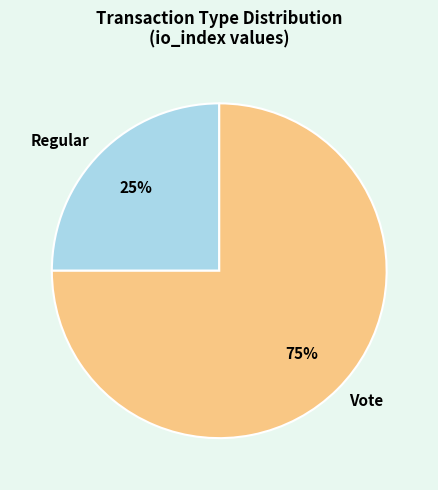

Combined, do Regular and Vote account for over 50%?

Yes